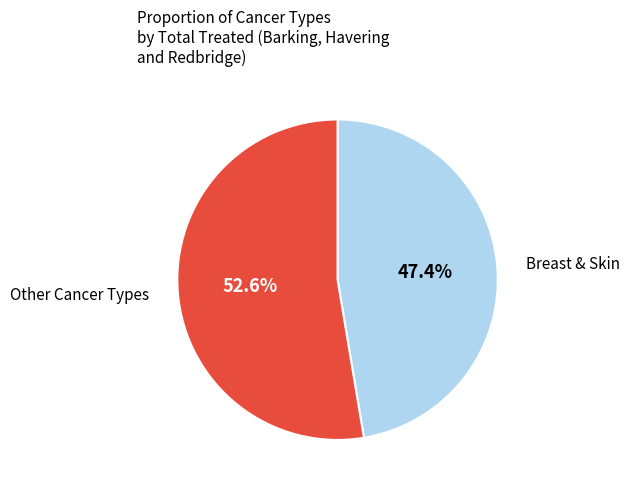

Does any single category account for the majority?

Yes